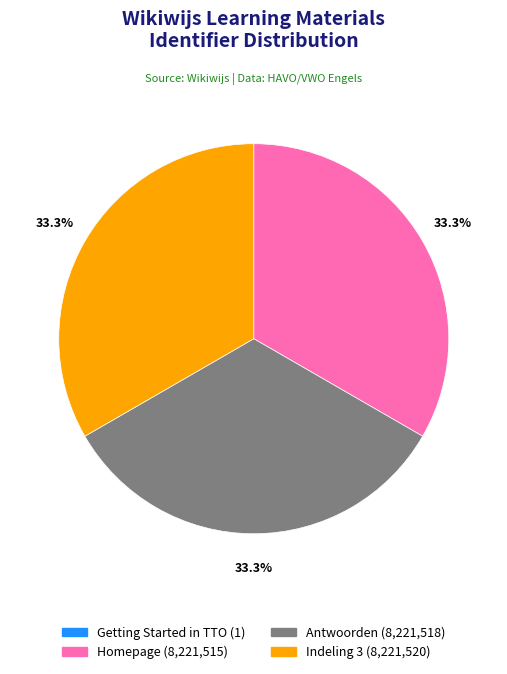

Is the sum of Indeling 3 and Homepage greater than half?

Yes